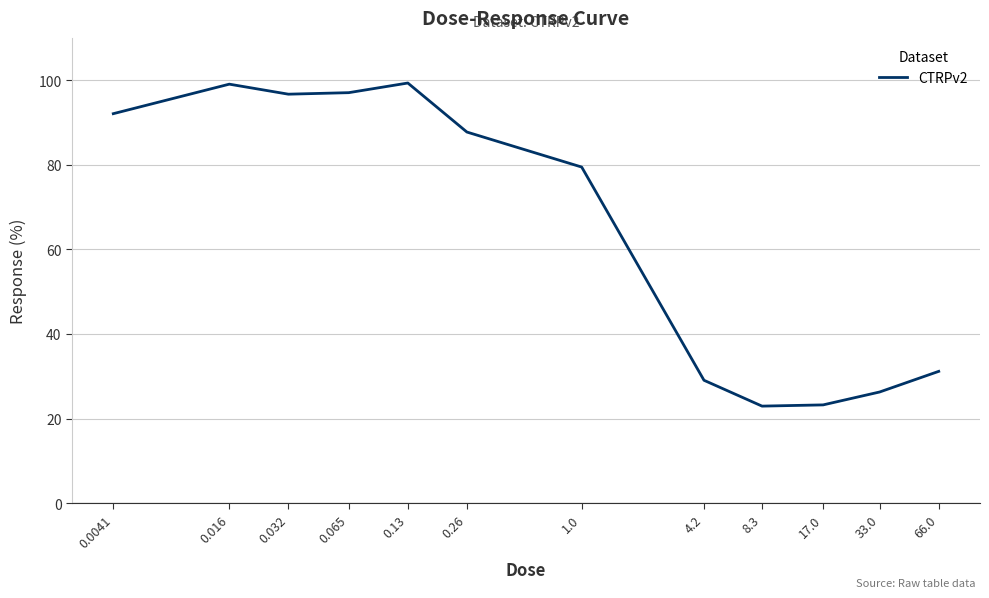

Count the number of categories in the chart.

12